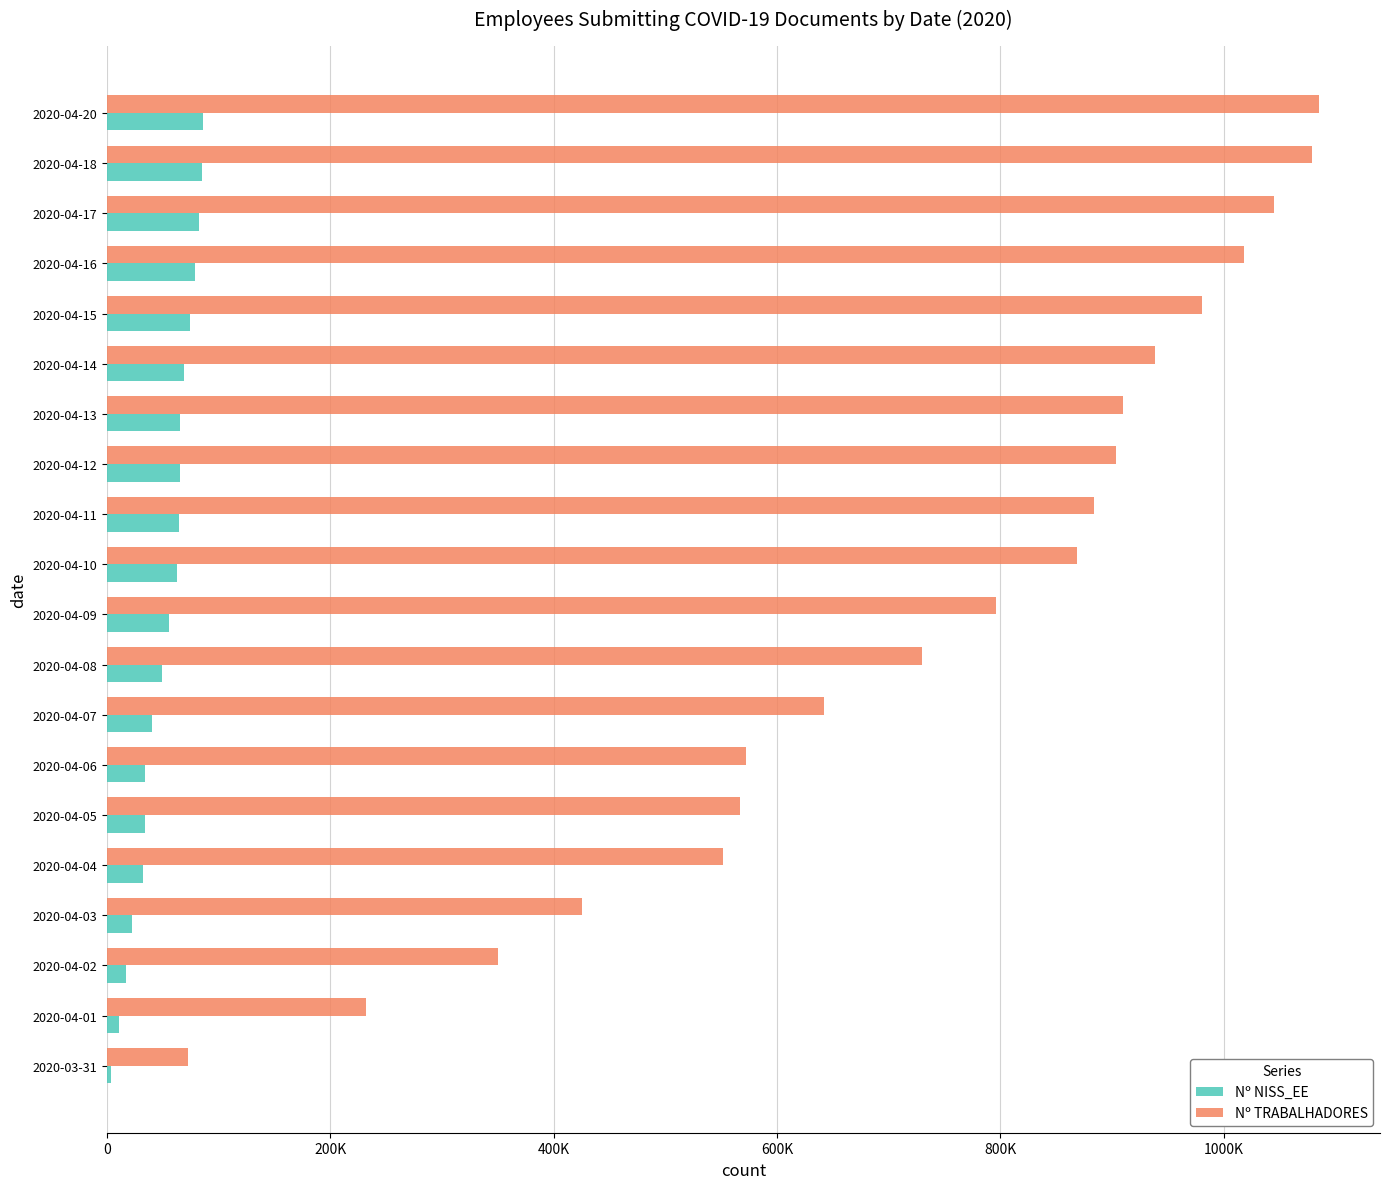

List the series in order of their peak value, highest first.

Nº TRABALHADORES, Nº NISS_EE